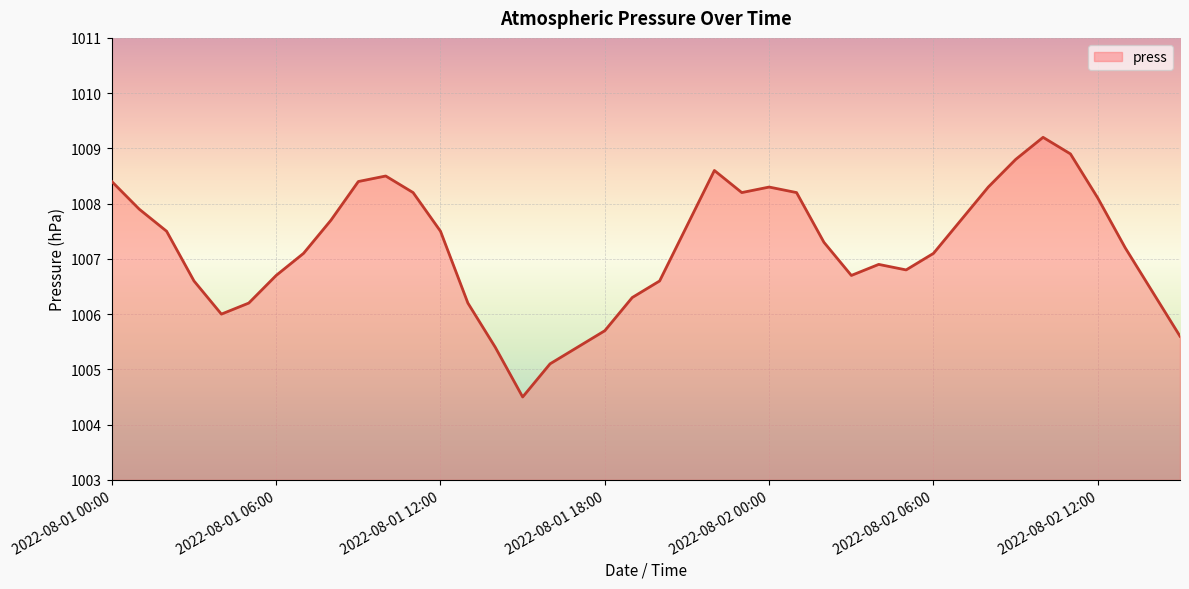

How many interior local valleys (lower than both neighbors) does the data have?

5